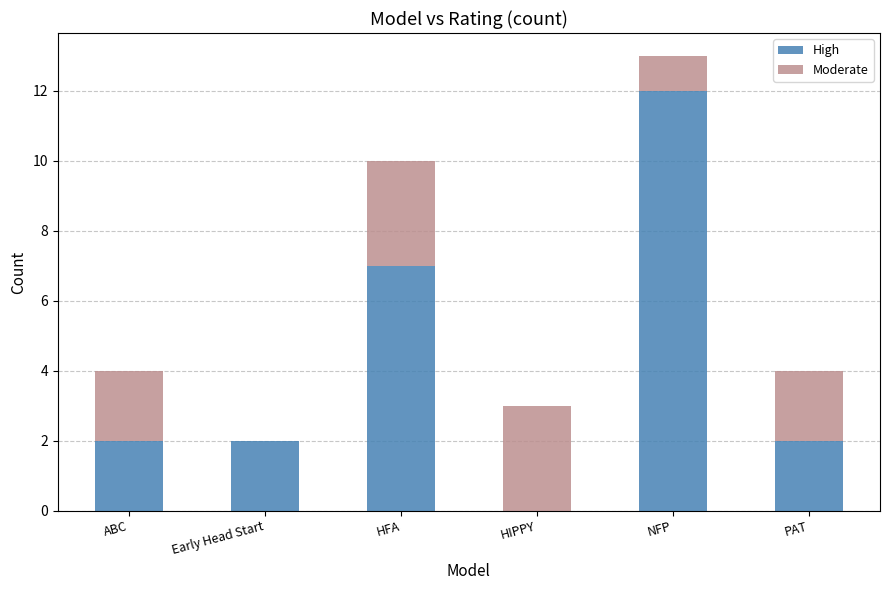

Reading right to left, list the values for the High series.

PAT=2	NFP=12	HIPPY=0	HFA=7	Early Head Start=2	ABC=2